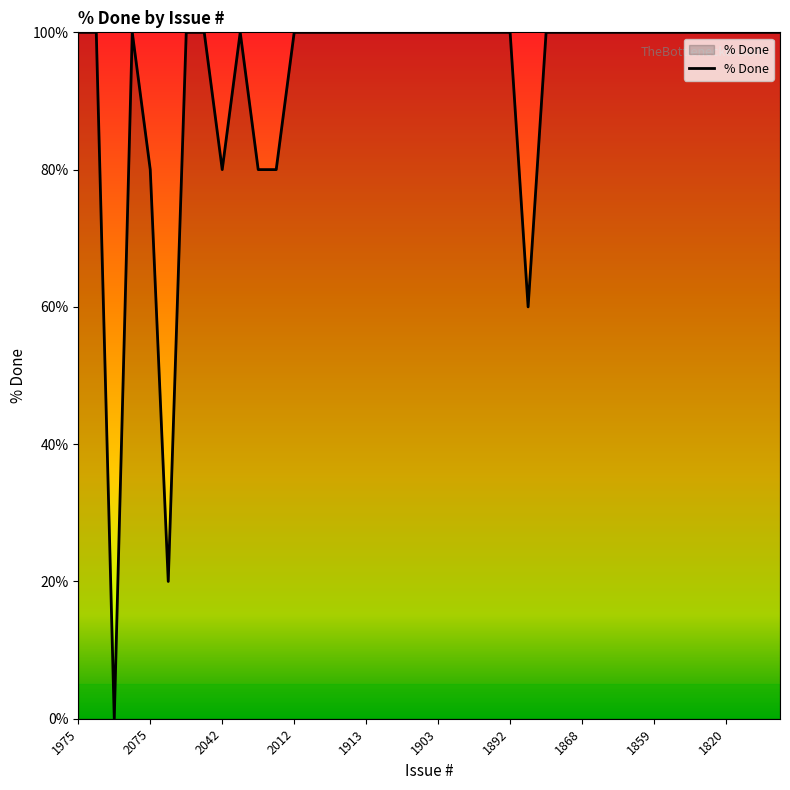

What is the greatest value displayed?

100